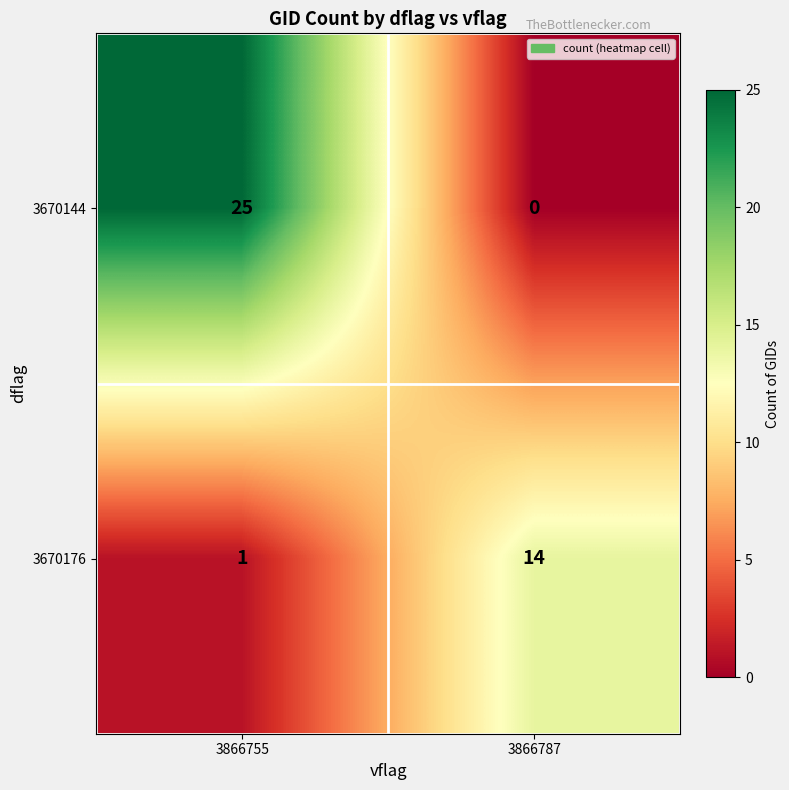

At which label does 3670176 reach its minimum?

3866755